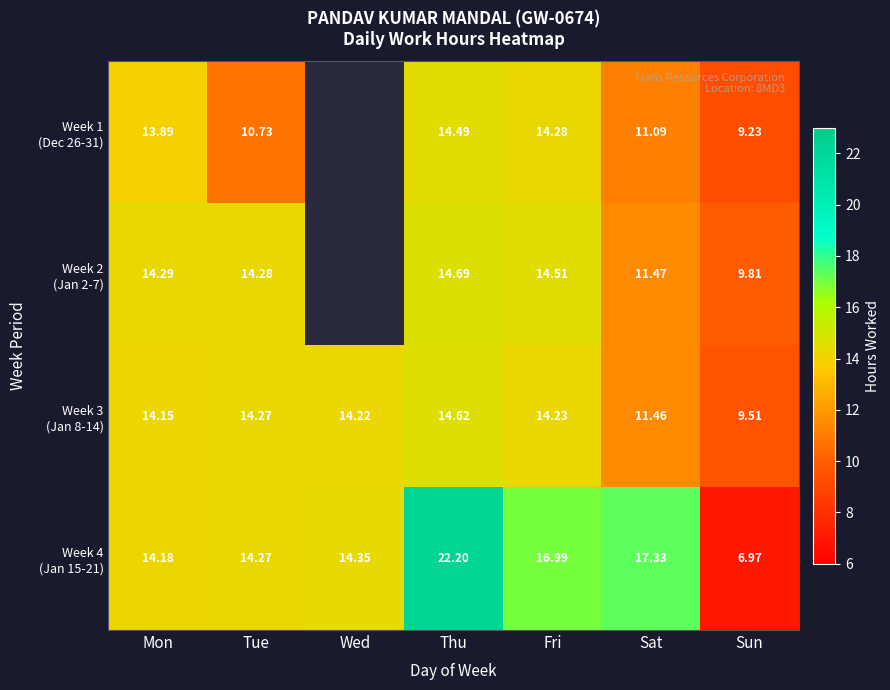

Which series changed the most between Wed and Sun?

Week 4 (Jan 15-21)